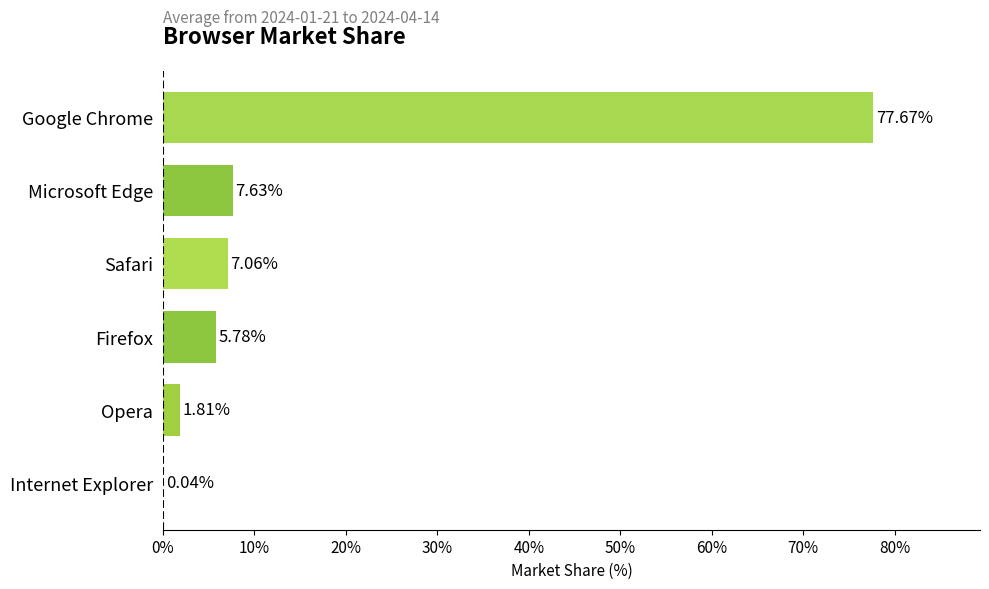

What is the change in value from Opera to Google Chrome?

+75.9